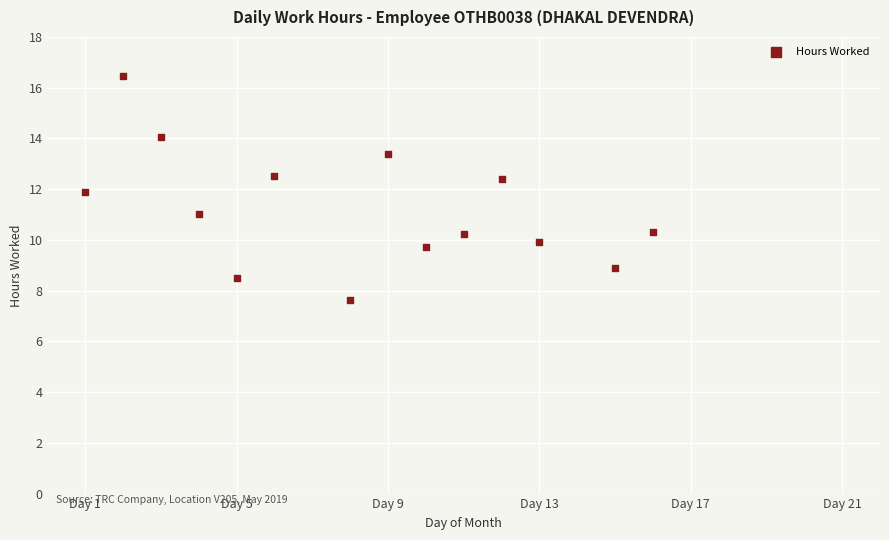

What is the range of Y values (max minus min)?

8.9